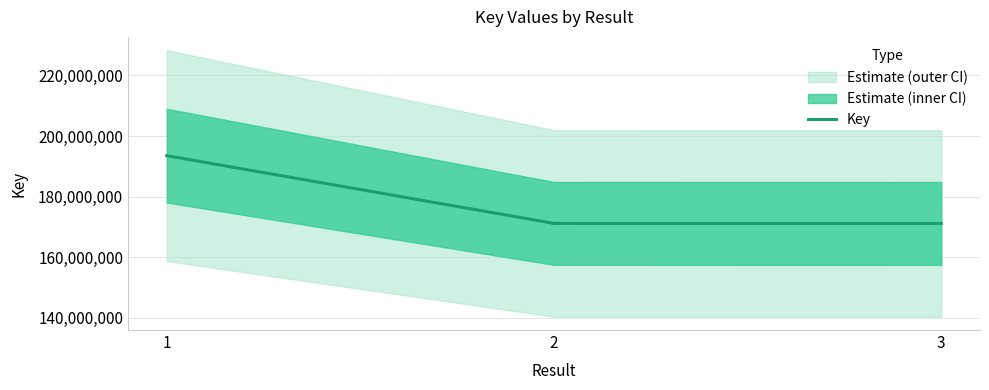

What is the greatest value displayed?

193502128